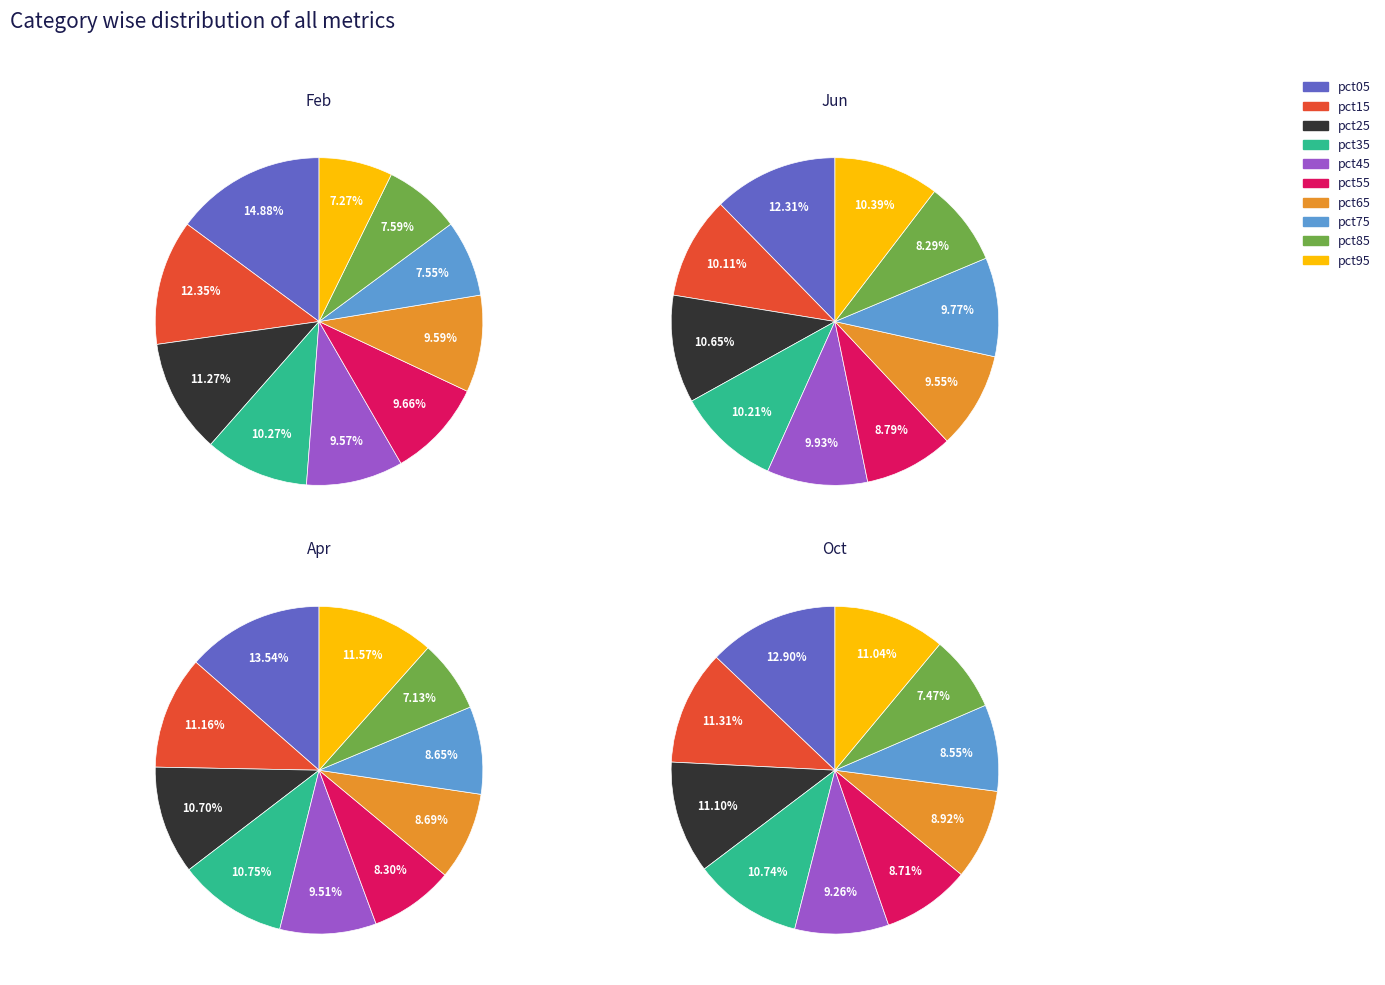

Does any single category account for the majority?

No